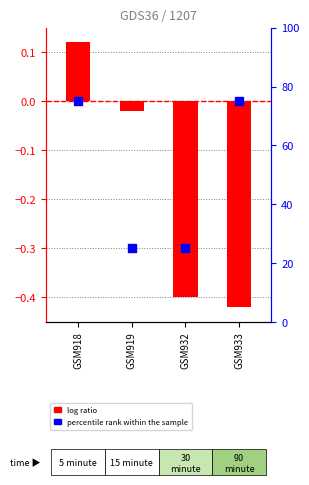

What is the total value across all series at GSM919?

25.0